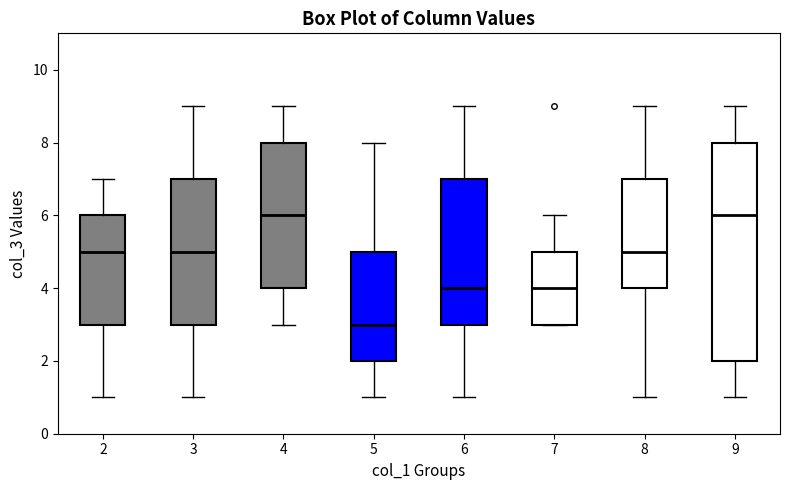

Which box's median line is the lowest?

5